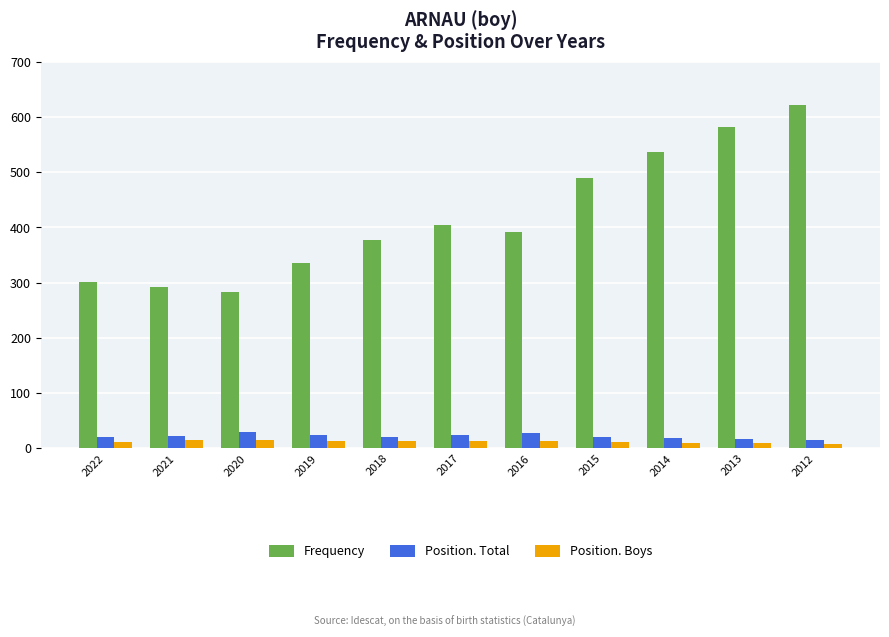

Read the Frequency value at 2016.

391